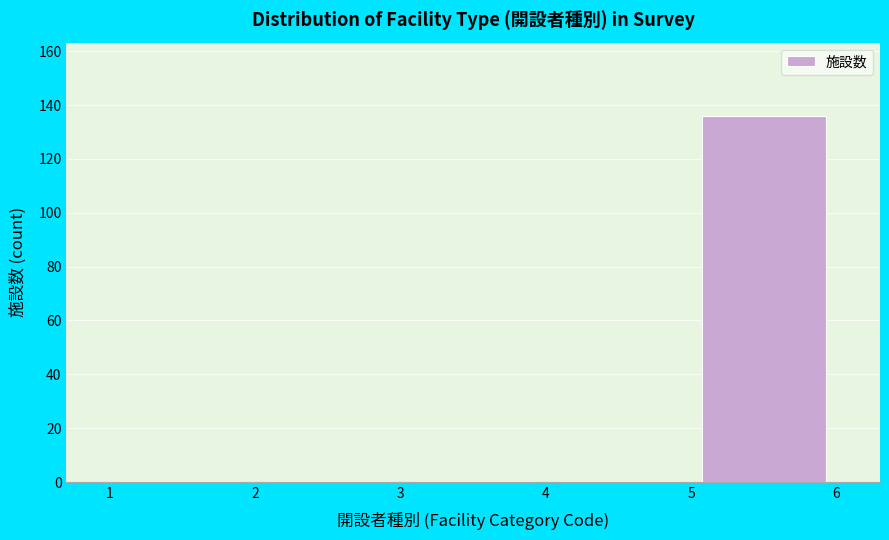

What is the height of the bar covering 5 to 6 on the x-axis? The values are not printed on the chart, so give them approximately, as read against the axis.

136